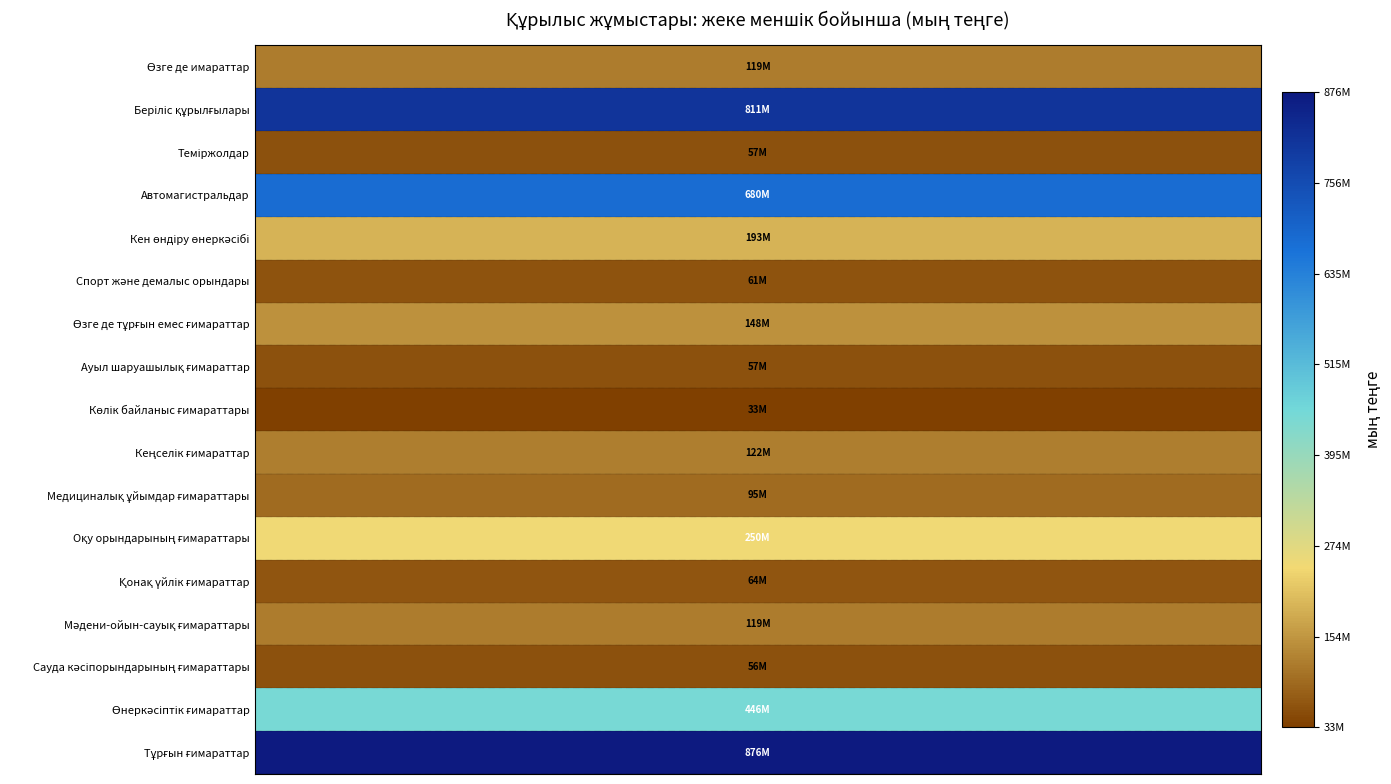

Rank the series by their maximum value, from lowest to highest.

Көлік байланыс ғимараттары, Сауда кәсіпорындарының ғимараттары, Теміржолдар, Ауыл шаруашылық ғимараттар, Спорт және демалыс орындары, Қонақ үйлік ғимараттар, Медициналық ұйымдар ғимараттары, Мәдени-ойын-сауық ғимараттары, Өзге де имараттар, Кеңселік ғимараттар, Өзге де тұрғын емес ғимараттар, Кен өндіру өнеркәсібі, Оқу орындарының ғимараттары, Өнеркәсіптік ғимараттар, Автомагистральдар, Беріліс құрылғылары, Тұрғын ғимараттар